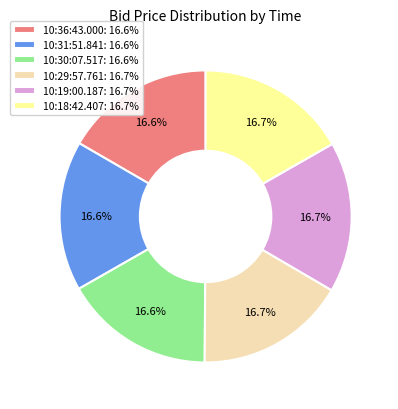

To the nearest percent, what portion does 10:36:43.000 represent?

17%